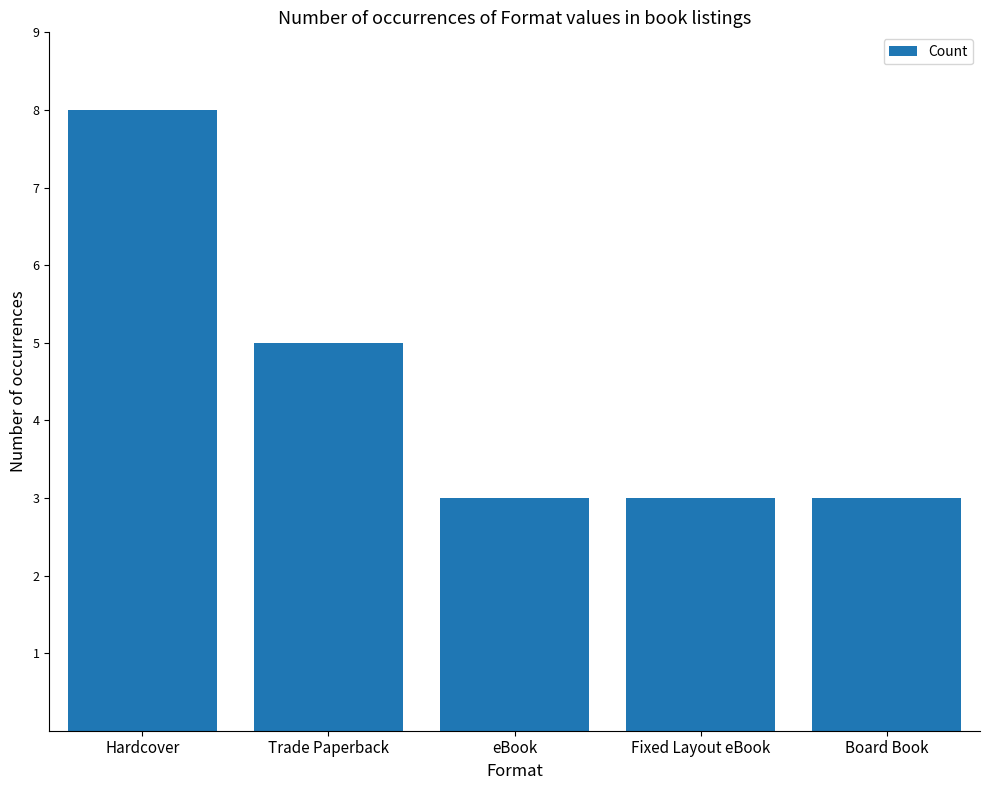

How many data points does each series have?

5